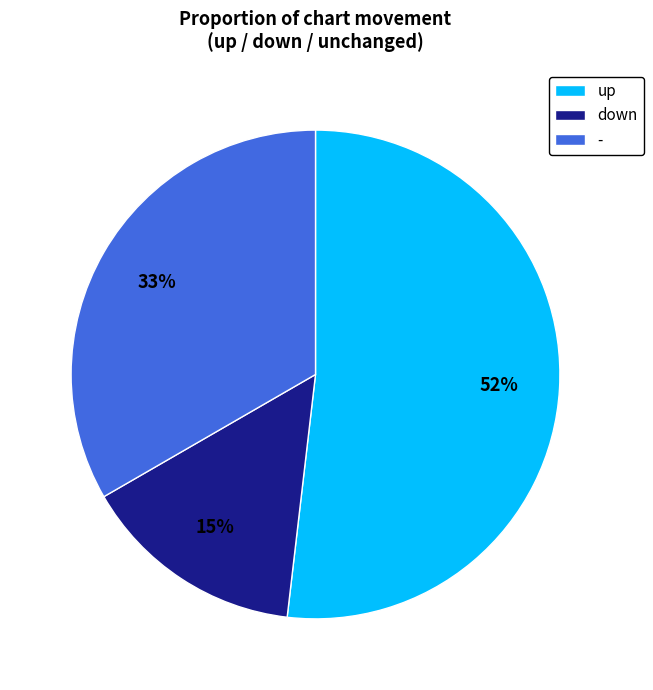

Combined, do down and - account for over 50%?

No